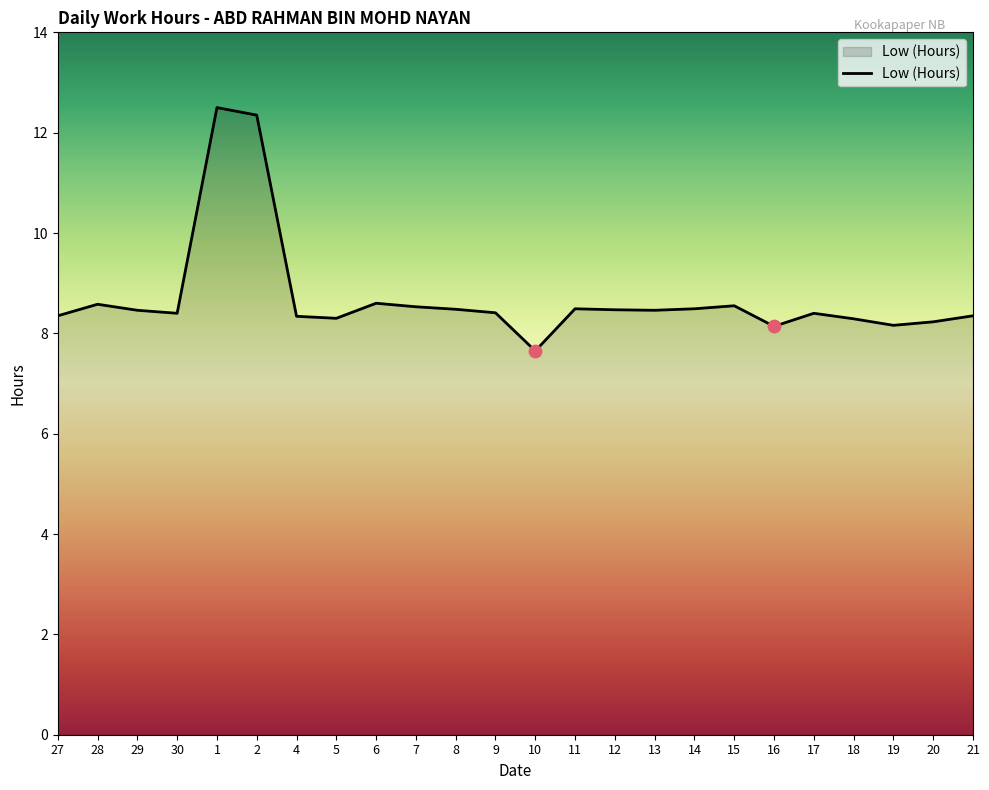

What is the change in value from 15 to 19?

-0.4